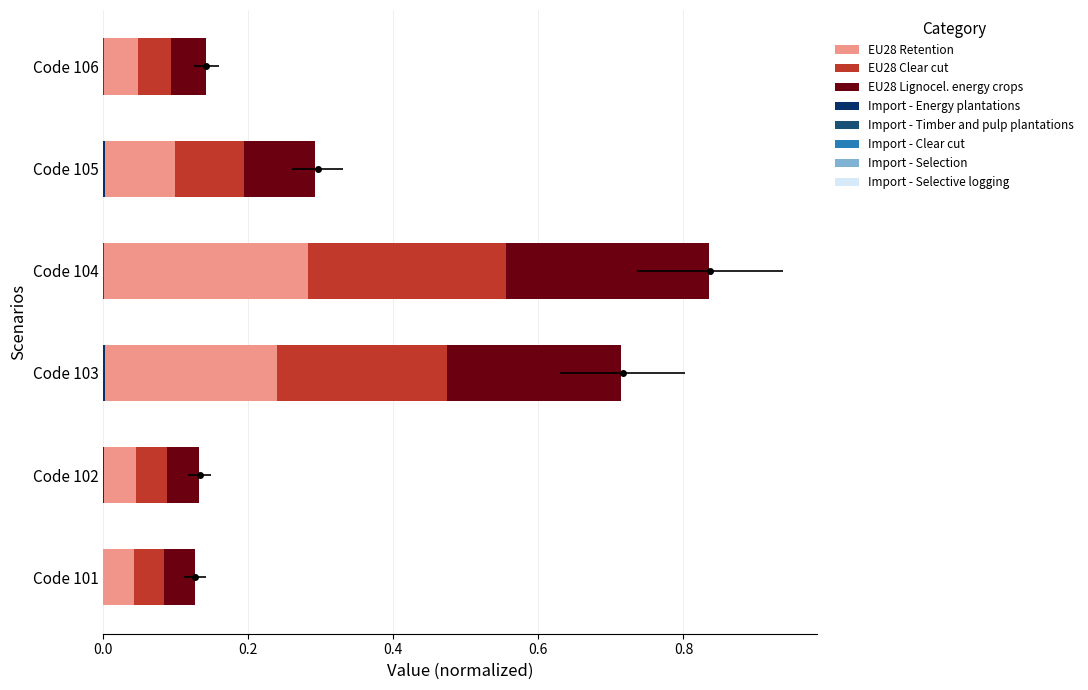

The EU28 Clear cut series shows 0.2 at Code 104. True or false?

False